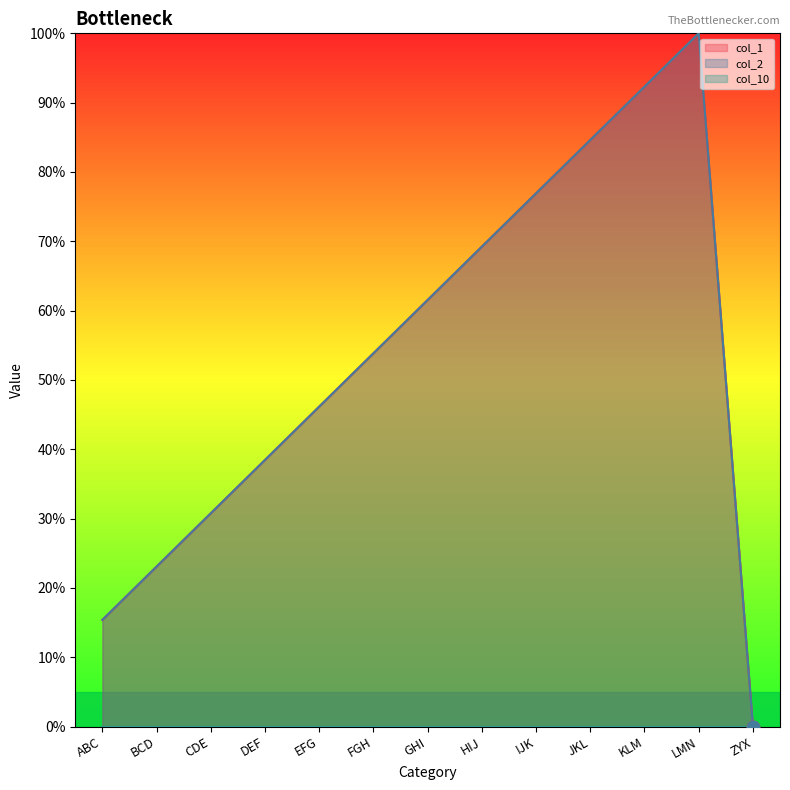

What is the total value across all series at JKL?

169.2